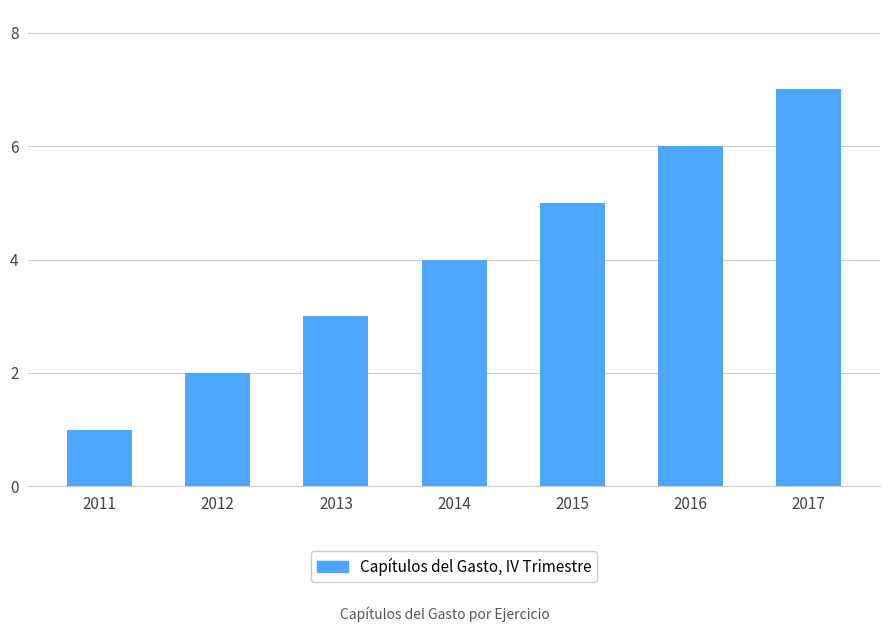

Between 2016 and 2012, which is larger?

2016